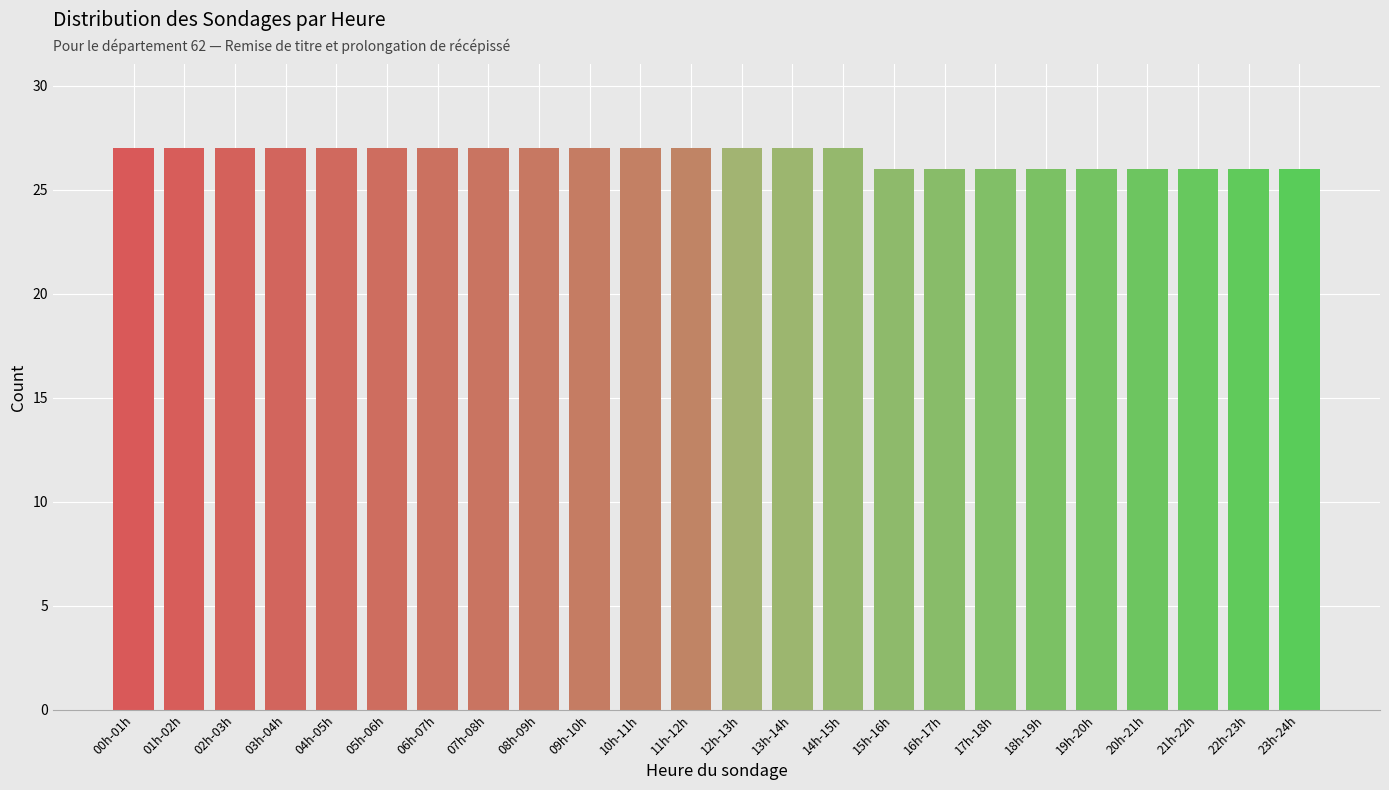

Reading left to right, transcribe all the data shown in this chart.

00h-01h=27	01h-02h=27	02h-03h=27	03h-04h=27	04h-05h=27	05h-06h=27	06h-07h=27	07h-08h=27	08h-09h=27	09h-10h=27	10h-11h=27	11h-12h=27	12h-13h=27	13h-14h=27	14h-15h=27	15h-16h=26	16h-17h=26	17h-18h=26	18h-19h=26	19h-20h=26	20h-21h=26	21h-22h=26	22h-23h=26	23h-24h=26